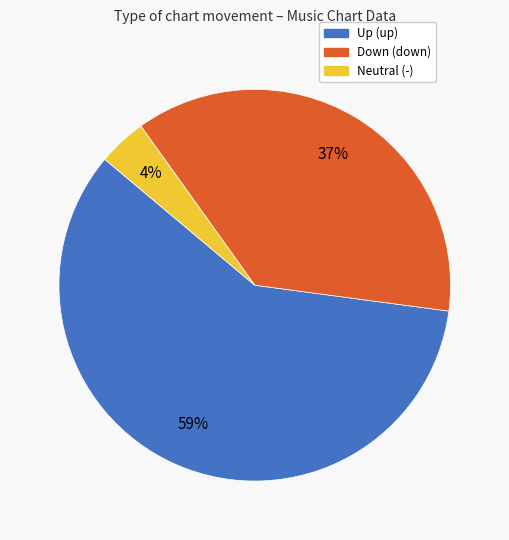

Is there any slice that represents more than half of the pie?

Yes